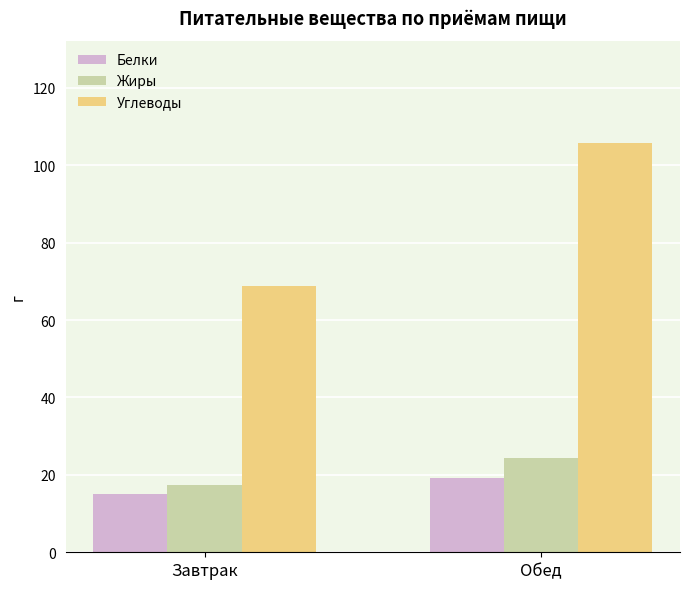

Rank the series by their maximum value, from highest to lowest.

Углеводы, Жиры, Белки